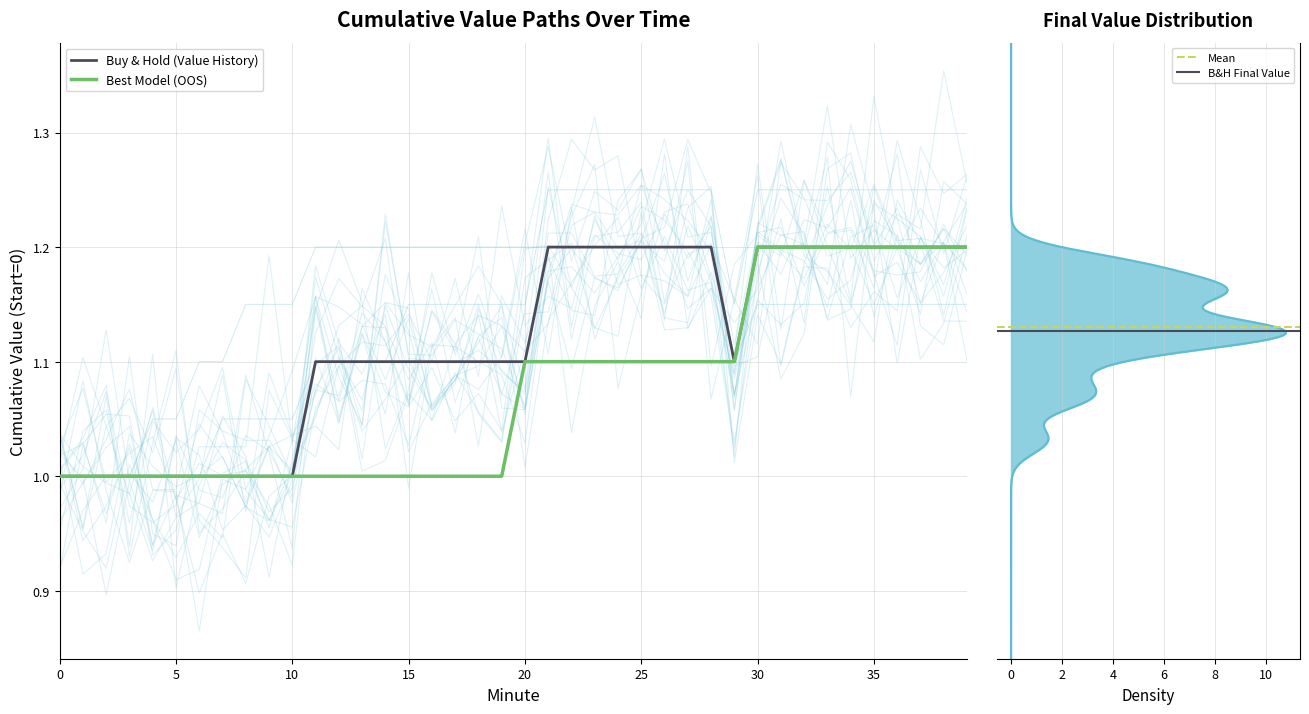

How many series are shown in this chart?

4